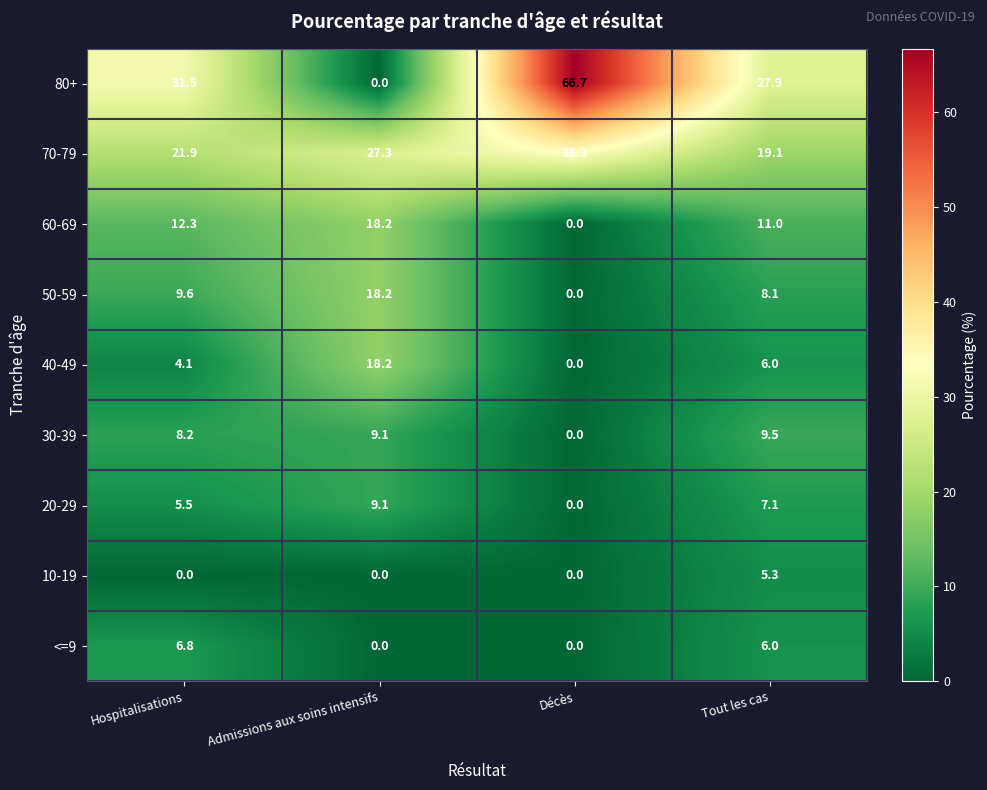

What is the sum of all 50-59 values?

35.9